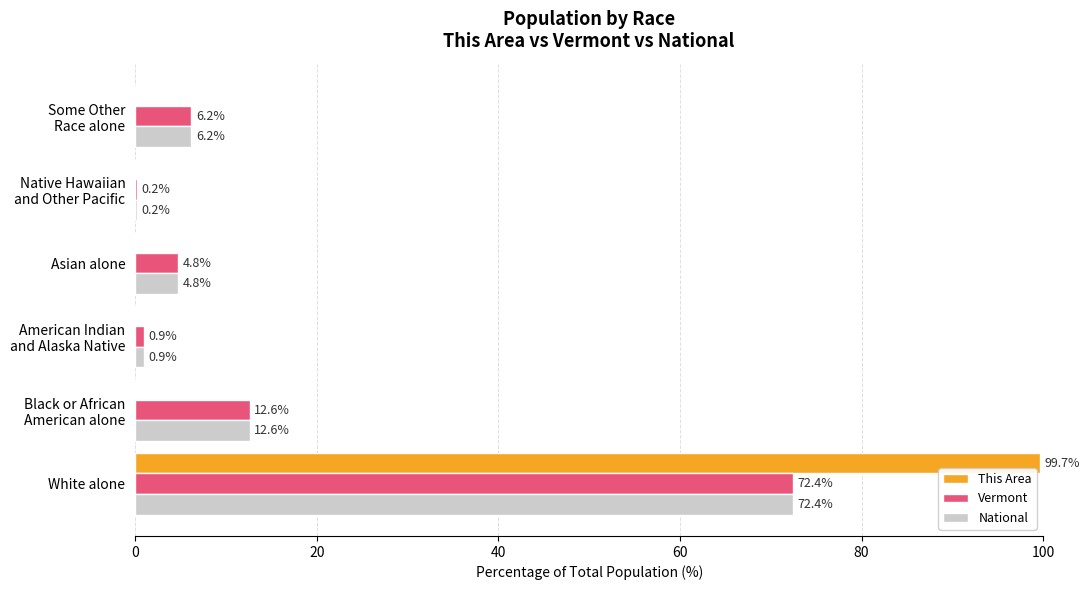

What is the sum of all This Area values?

99.7